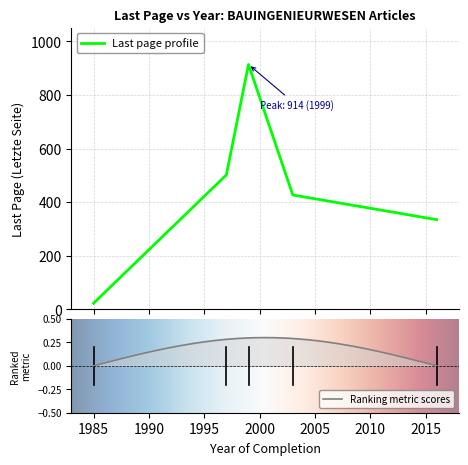

What is the greatest value displayed?

914